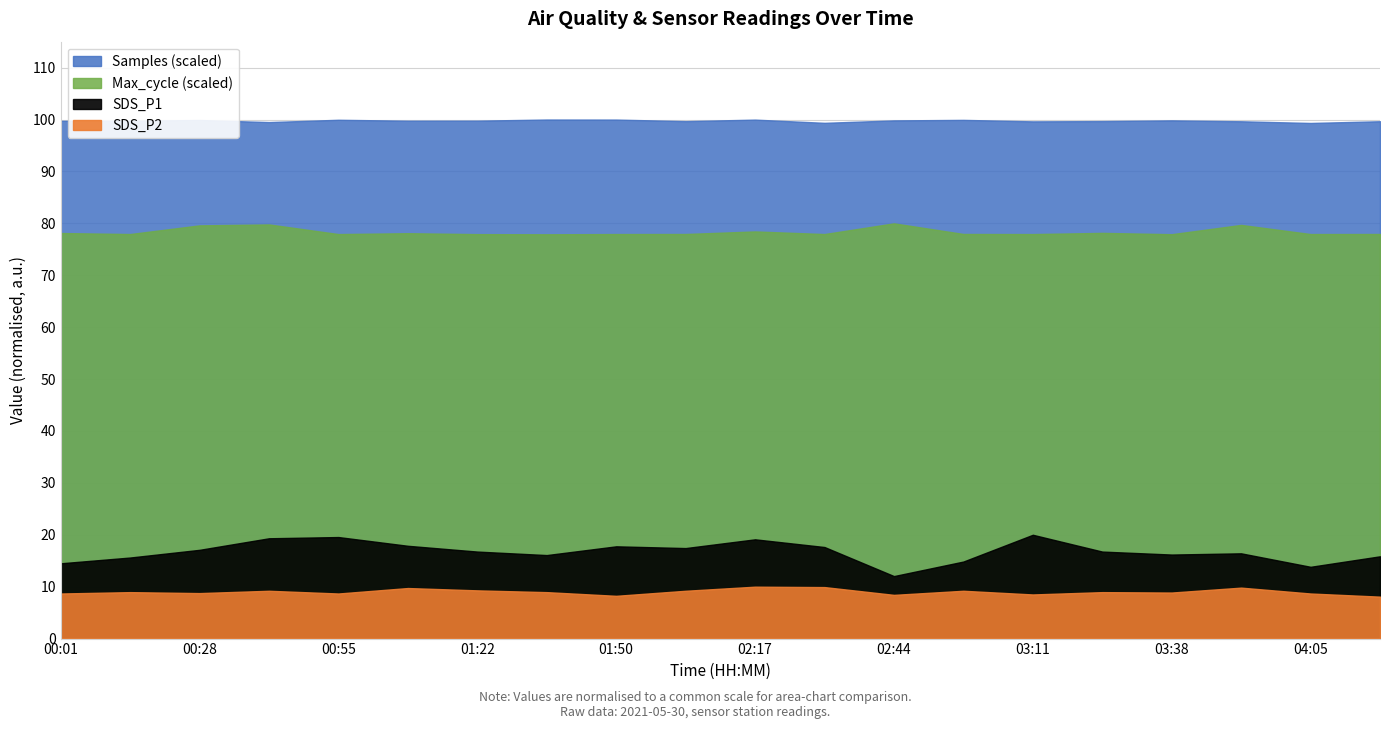

What is the difference between the maximum and minimum values in the SDS_P1 series?

2.4